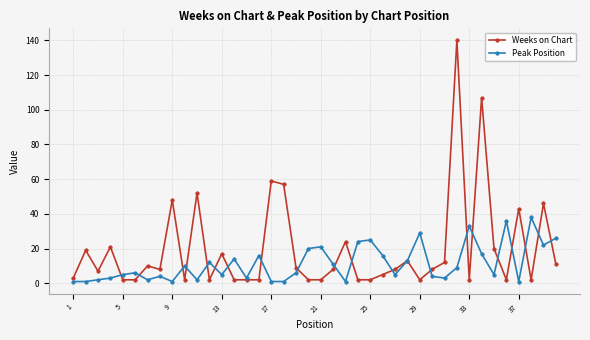

Reading left to right, list all the values displayed in this chart.

Weeks on Chart: 3	19	7	21	2	2	10	8	48	2	52	2	17	2	2	2	59	57	9	2	2	8	24	2	2	5	8	13	2	8	12	140	2	107	20	2	43	2	46	11
Peak Position: 1	1	2	3	5	6	2	4	1	10	2	12	5	14	3	16	1	1	6	20	21	11	1	24	25	16	5	13	29	4	3	9	33	17	5	36	1	38	22	26